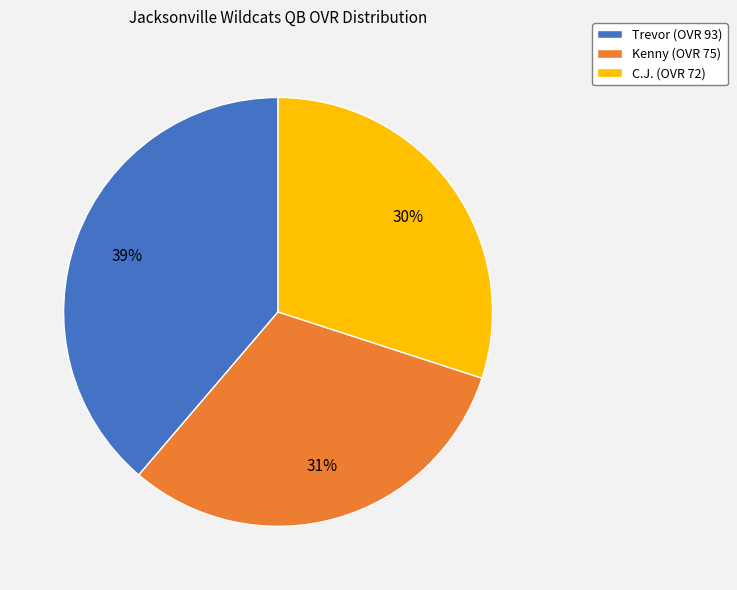

Do Kenny (OVR 75) and C.J. (OVR 72) together represent more than half of the pie?

Yes